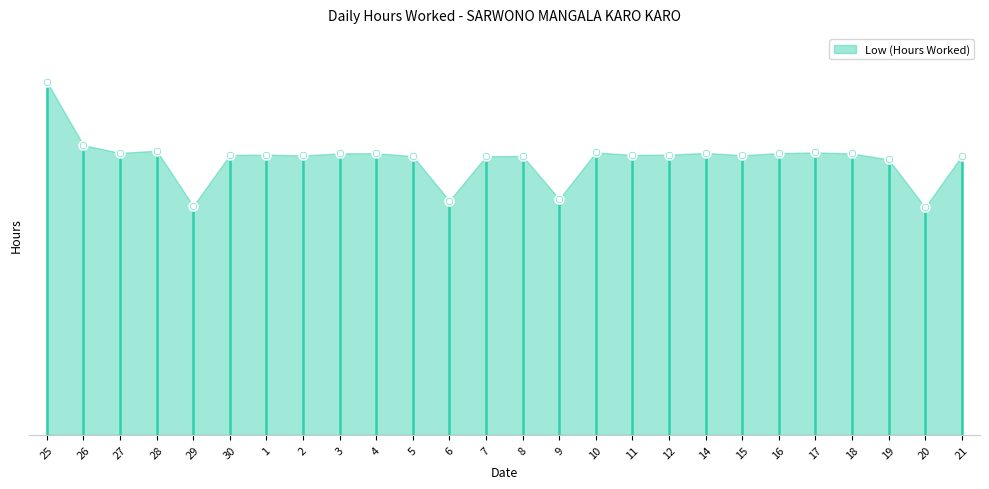

What is the change in value from 8 to 14?

+0.1